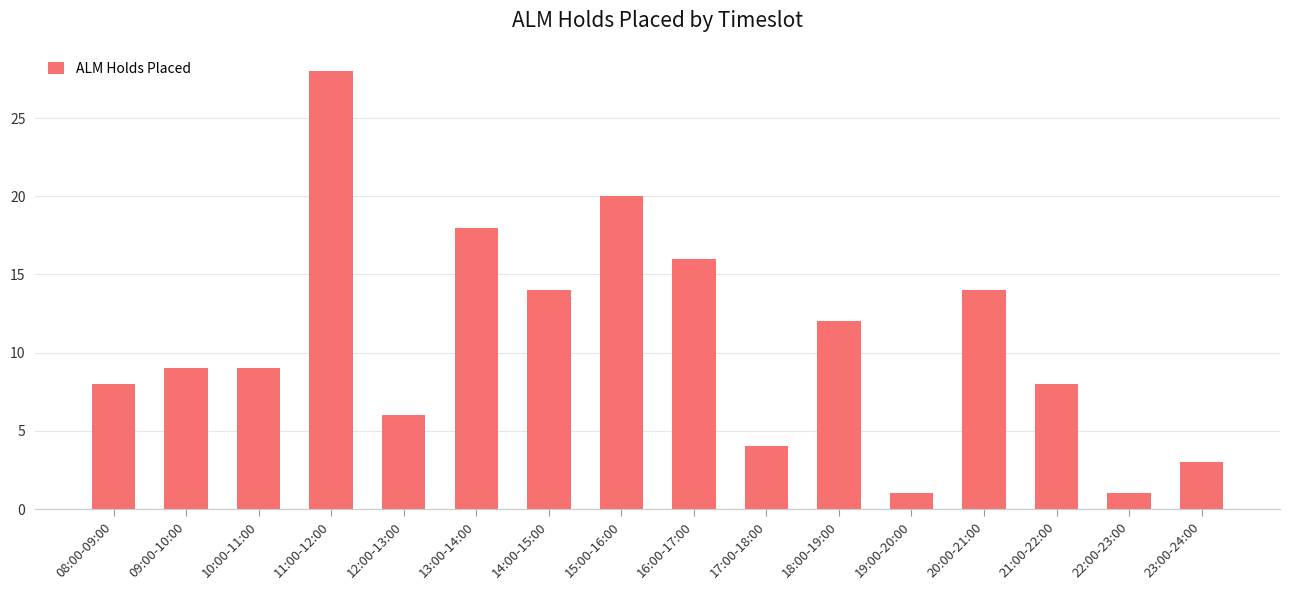

The chart shows a value of 9 at 10:00-11:00. True or false?

True